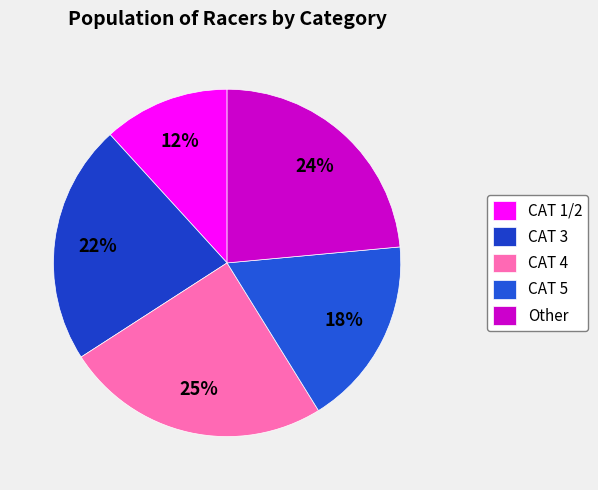

What percentage is NOT represented by CAT 4?

75.3%